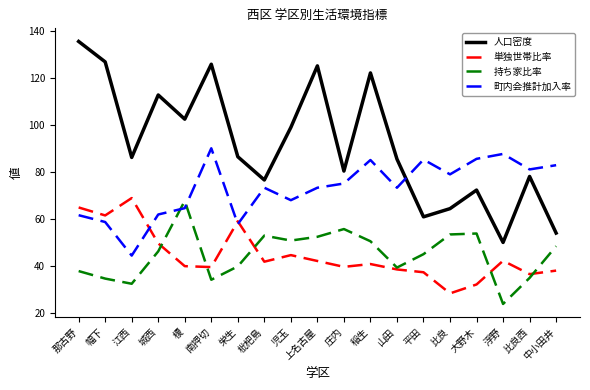

What is the difference between the highest and lowest values at 幅下?

92.3